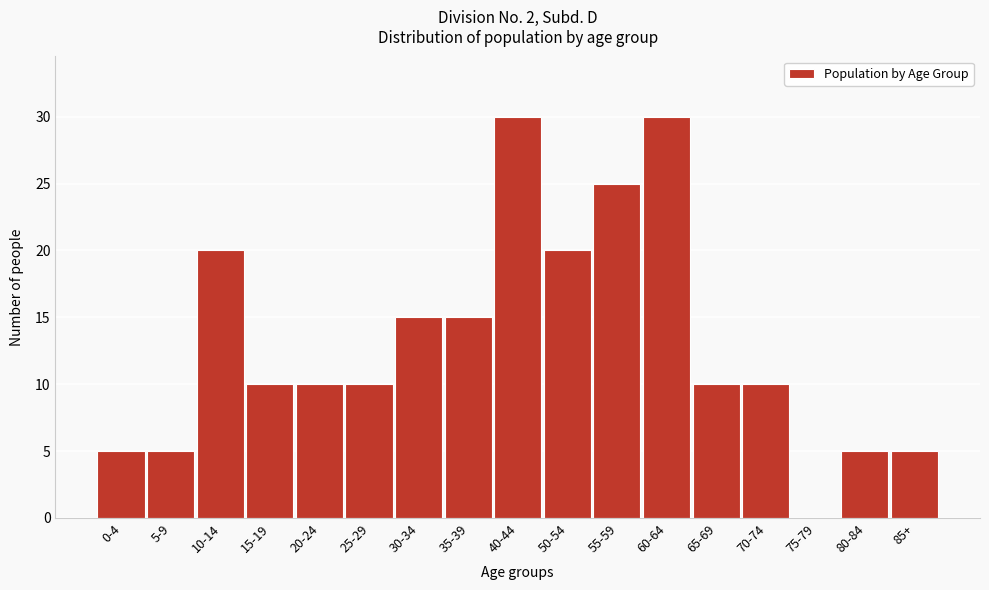

Reading left to right, extract all data points from this chart.

0-4=5	5-9=5	10-14=20	15-19=10	20-24=10	25-29=10	30-34=15	35-39=15	40-44=30	50-54=20	55-59=25	60-64=30	65-69=10	70-74=10	75-79=0	80-84=5	85+=5